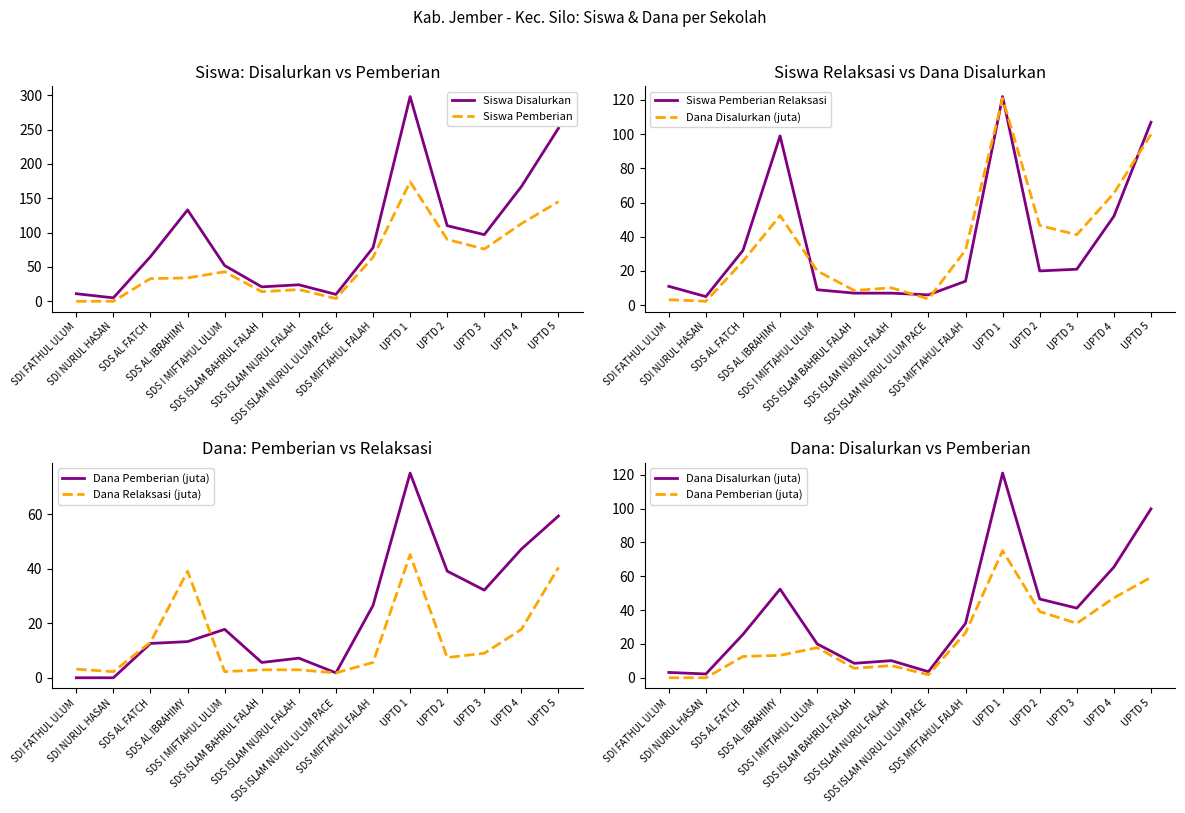

Rank the series at UPTD 5 from lowest to highest value.

Dana Relaksasi (juta), Dana Pemberian (juta), Dana Disalurkan (juta), Siswa Pemberian Relaksasi, Siswa Pemberian, Siswa Disalurkan